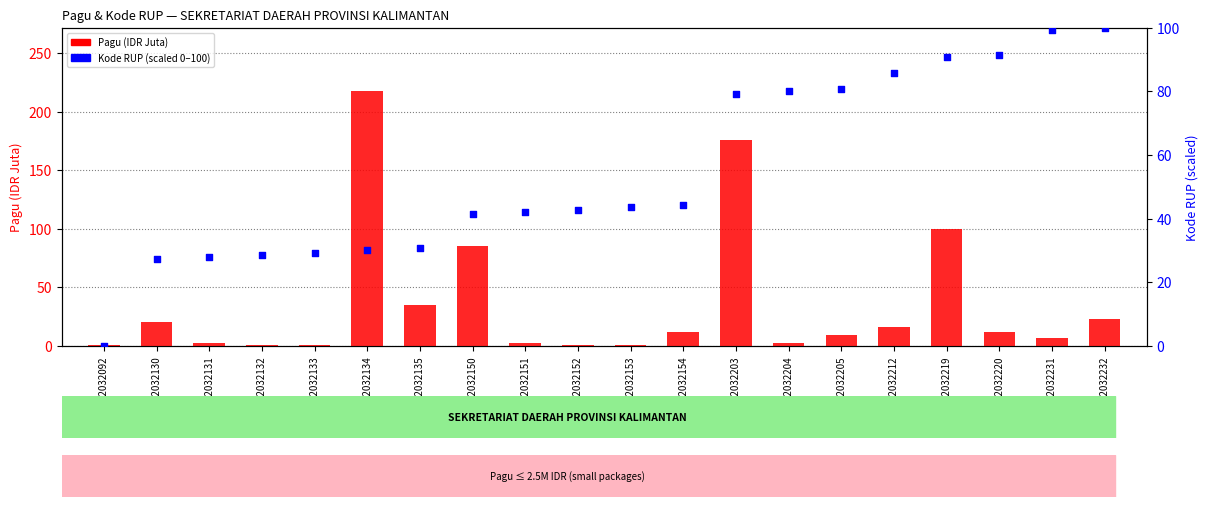

At which category is the sum across all series the highest?

32032203